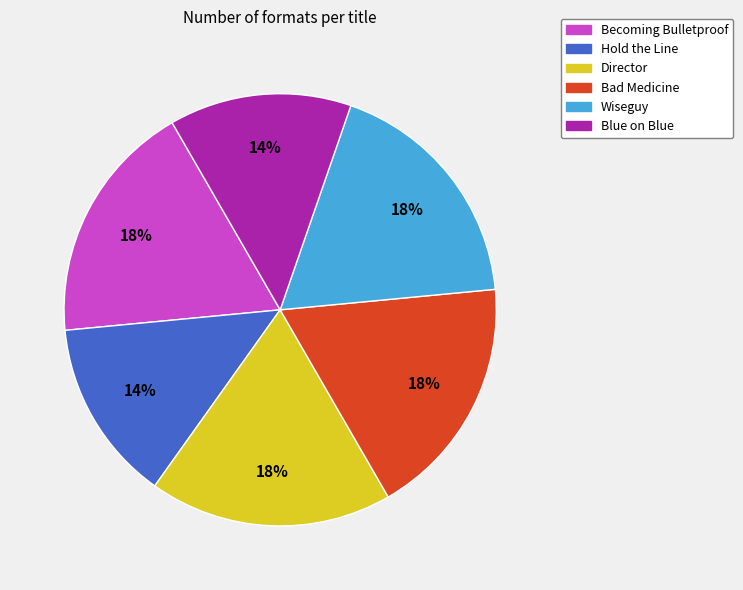

Count the number of slices in the pie.

6